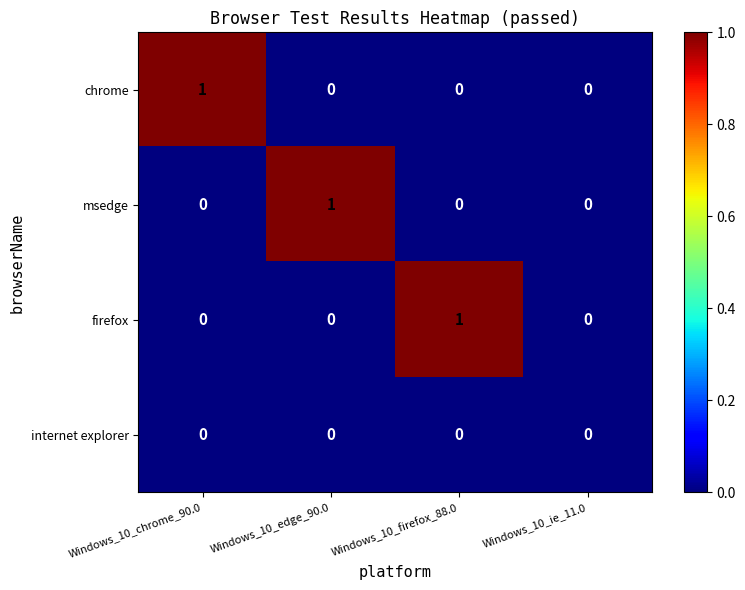

Count the chrome values in the range 0 to 1.

4